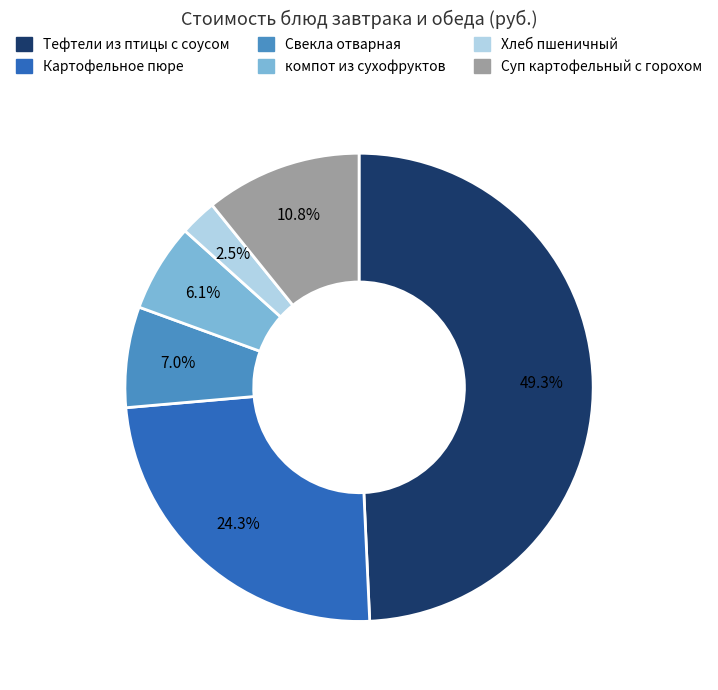

To the nearest percent, what is the difference between the Суп картофельный с горохом and Тефтели из птицы с соусом slice percentages?

38%